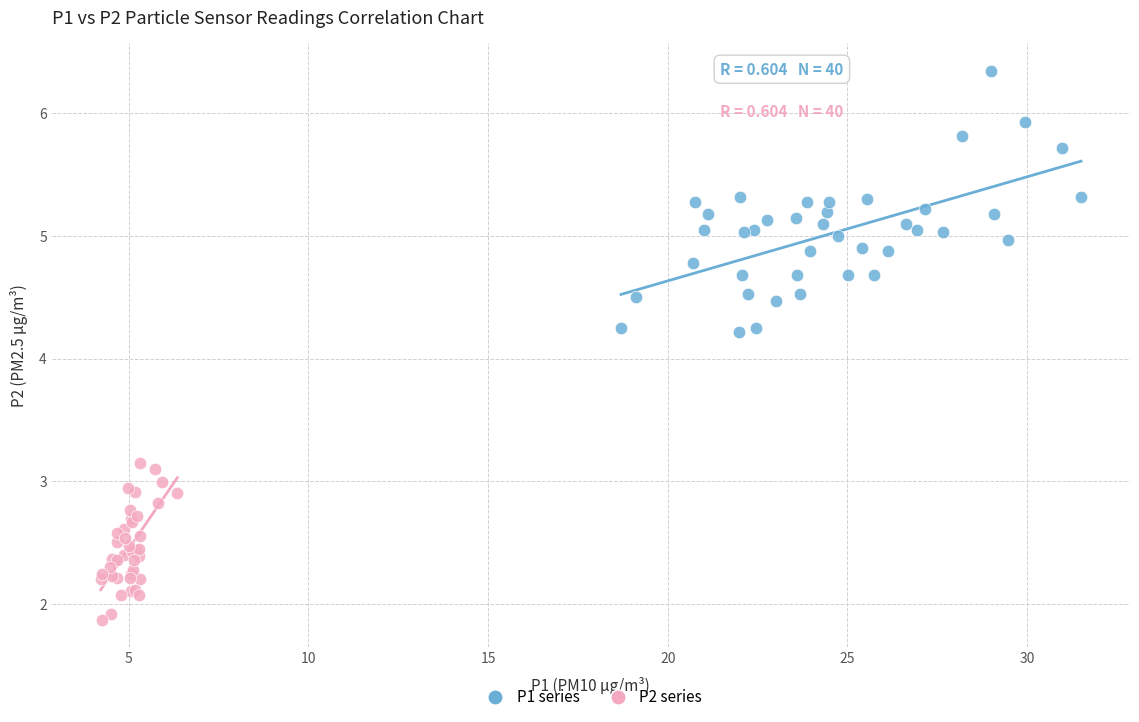

Which series has the largest Y range (max minus min)?

P1 series